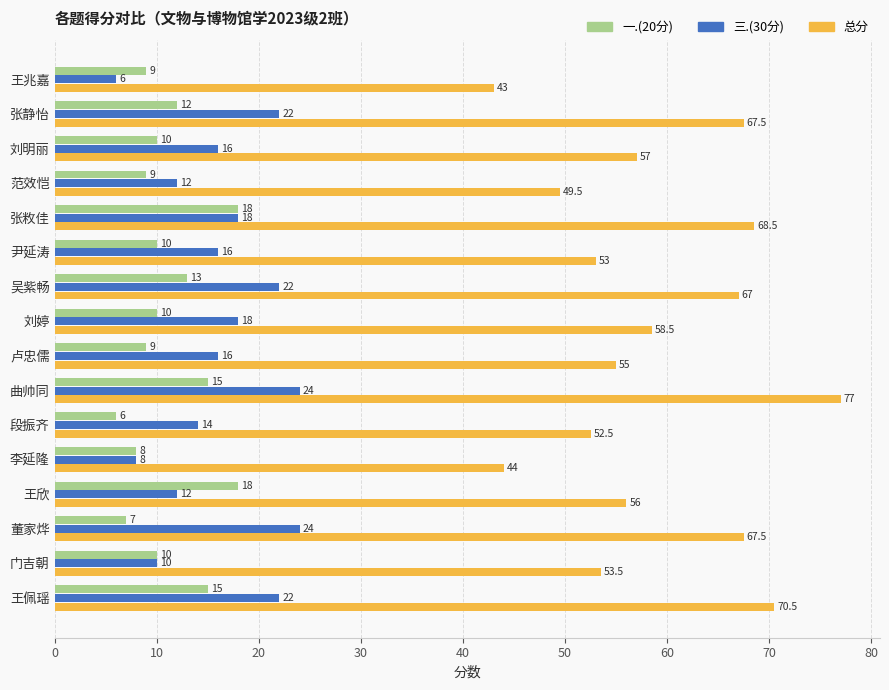

True or false: 三.(30分) has a value of 31.1 at 刘婷.

False